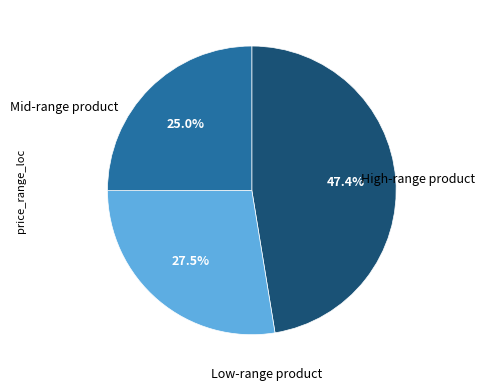

Is there a majority slice in this chart?

No